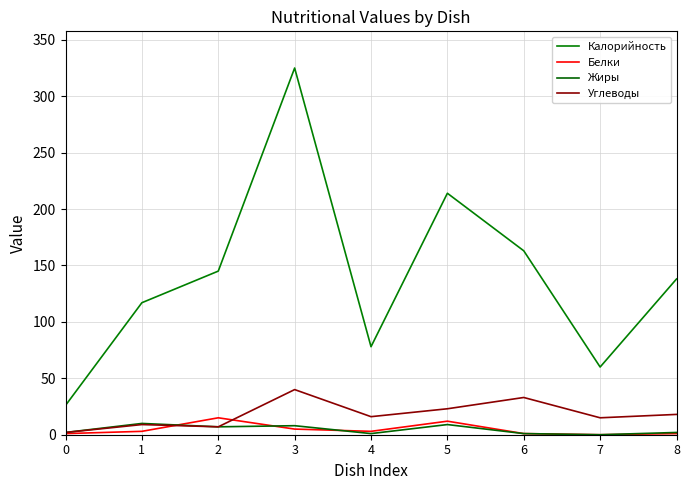

How many interior local valleys does the Жиры series have?

3